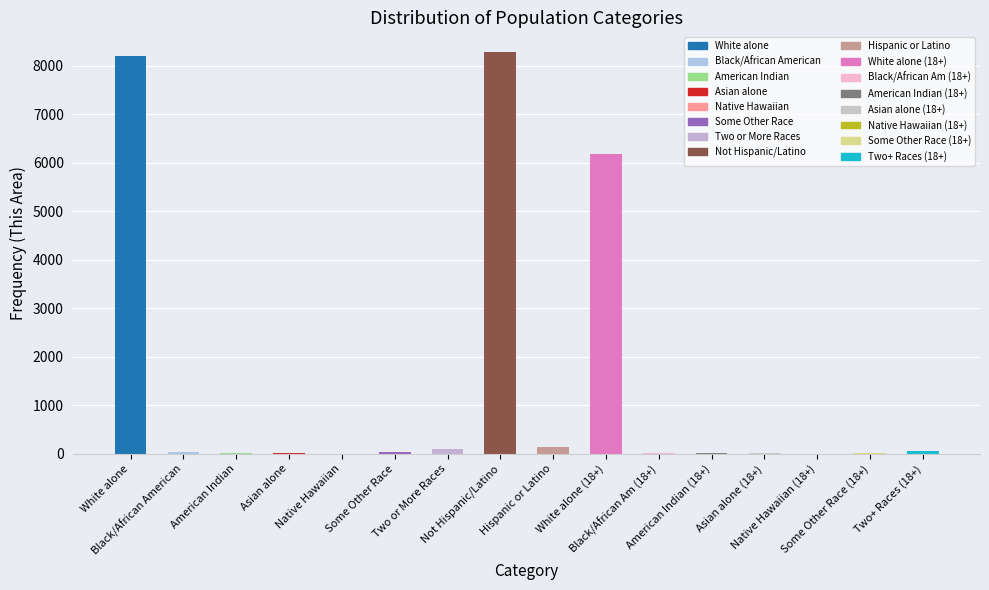

At which label does the data first exceed 31?

White alone